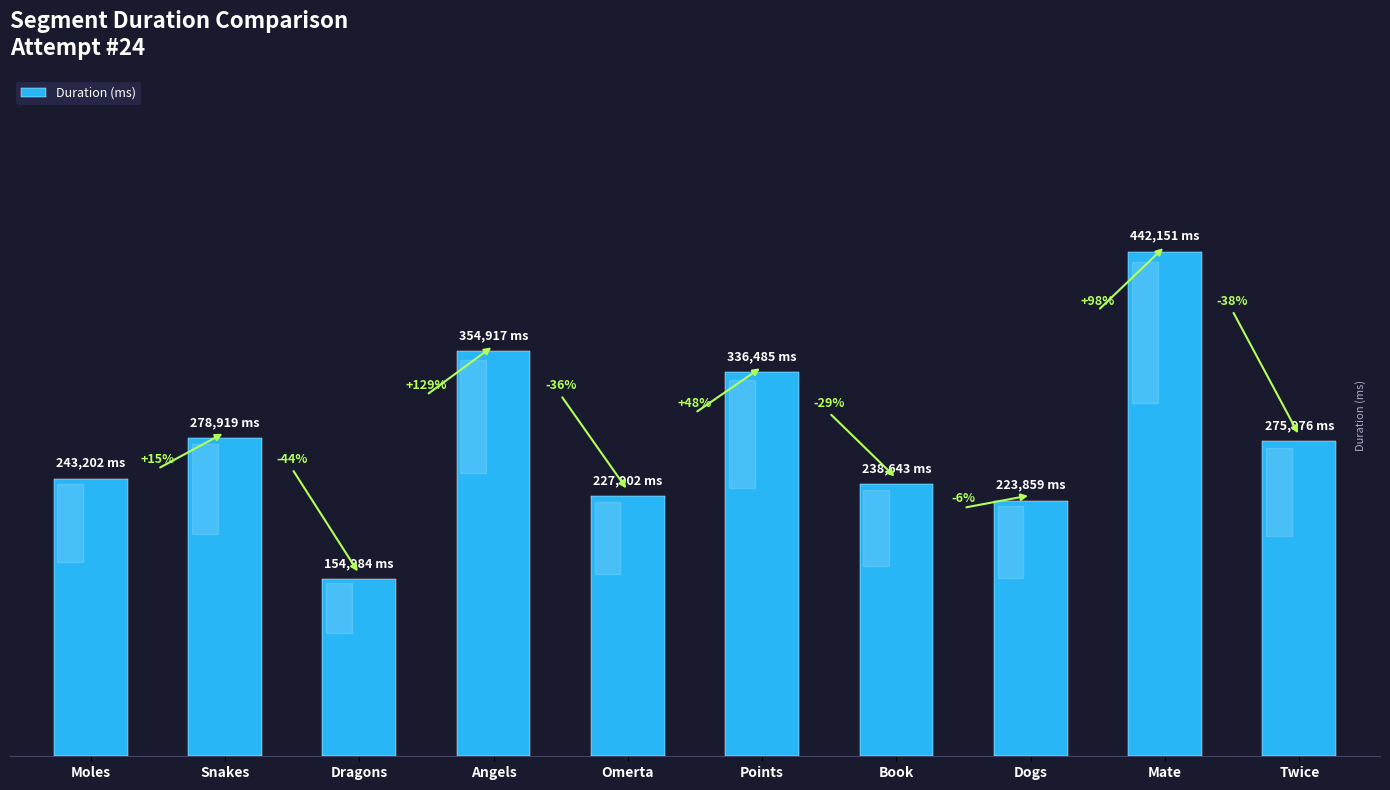

What is the smallest value displayed?

154984